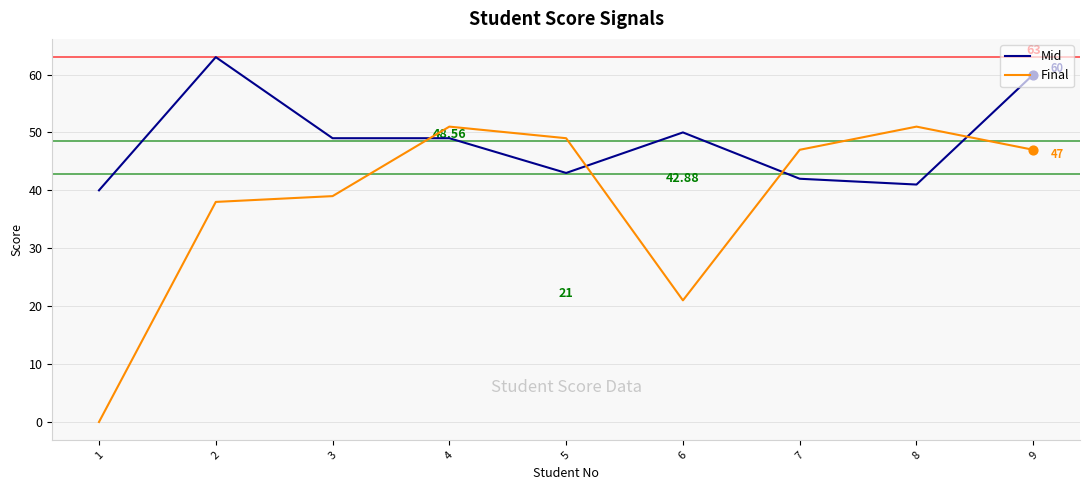

Is the value of Mid at 5 greater than the value of Final at 9?

No